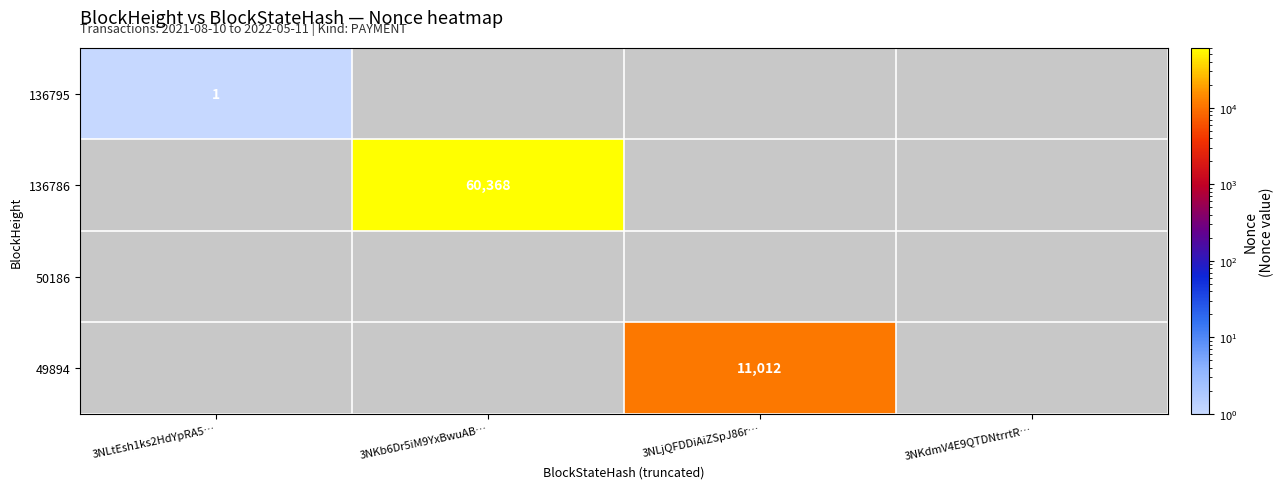

The value of 136795 at 3NLtEsh1ks2HdYpRA5… is 1. True or false?

True